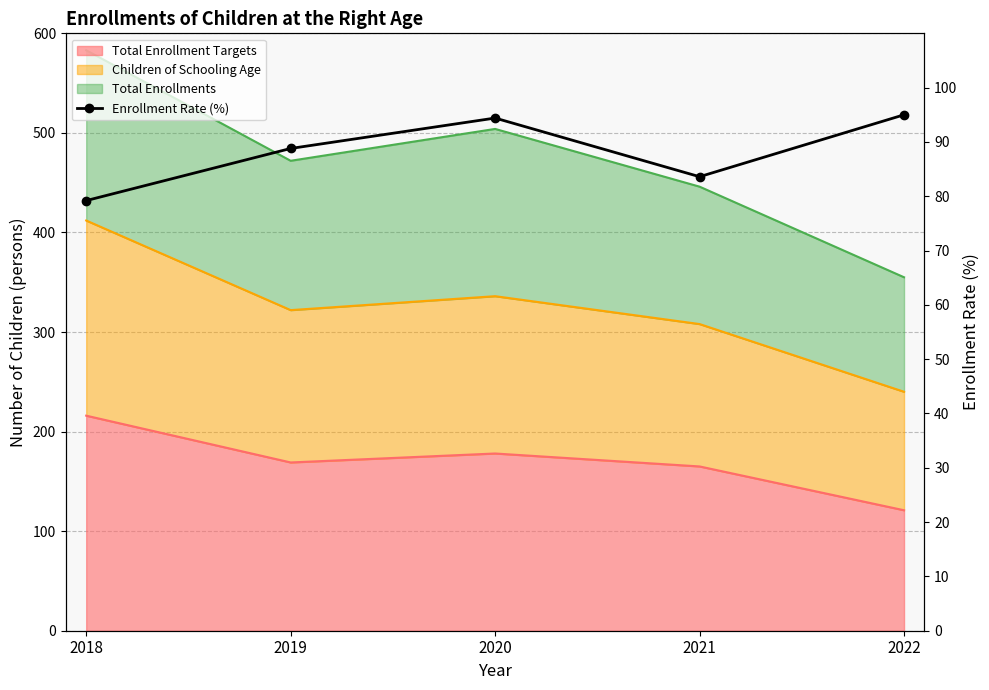

Rank the categories by value from highest to lowest.

2022, 2020, 2019, 2021, 2018